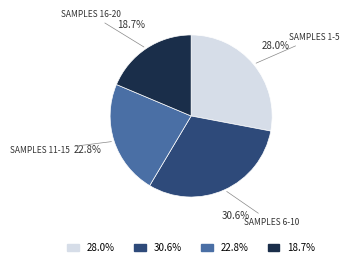

Is the sum of SAMPLES 11-15 and SAMPLES 6-10 greater than half?

Yes